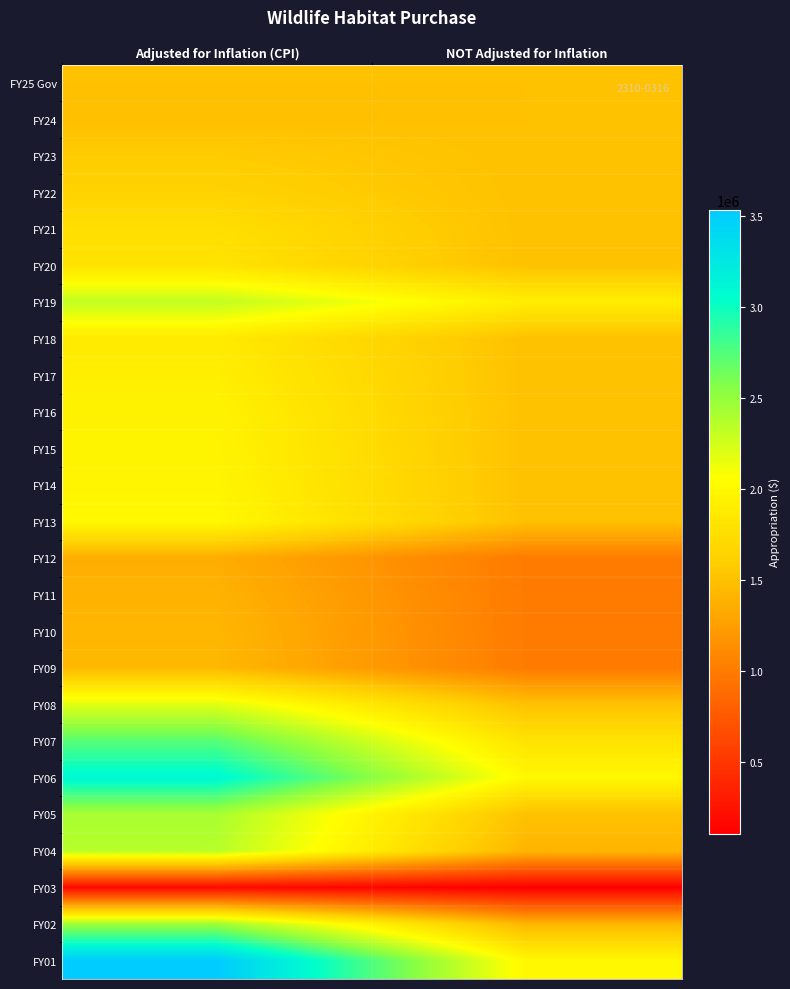

Rank the series by their maximum value, from lowest to highest.

FY03, FY12, FY11, FY10, FY09, FY25 Gov, FY24, FY23, FY22, FY21, FY20, FY18, FY17, FY16, FY15, FY14, FY13, FY08, FY19, FY04, FY05, FY02, FY07, FY06, FY01